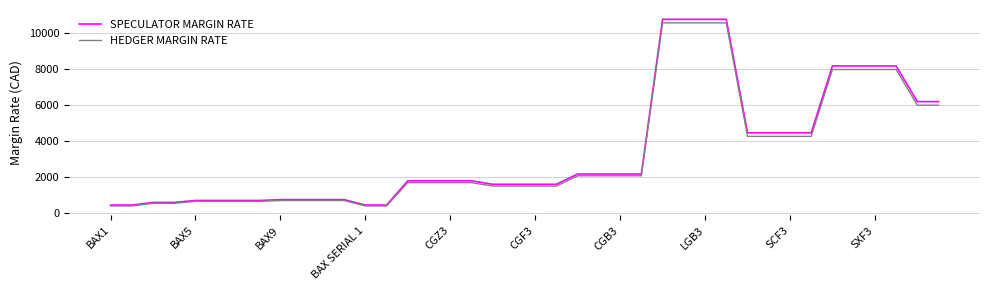

What is the minimum value for HEDGER MARGIN RATE?

366